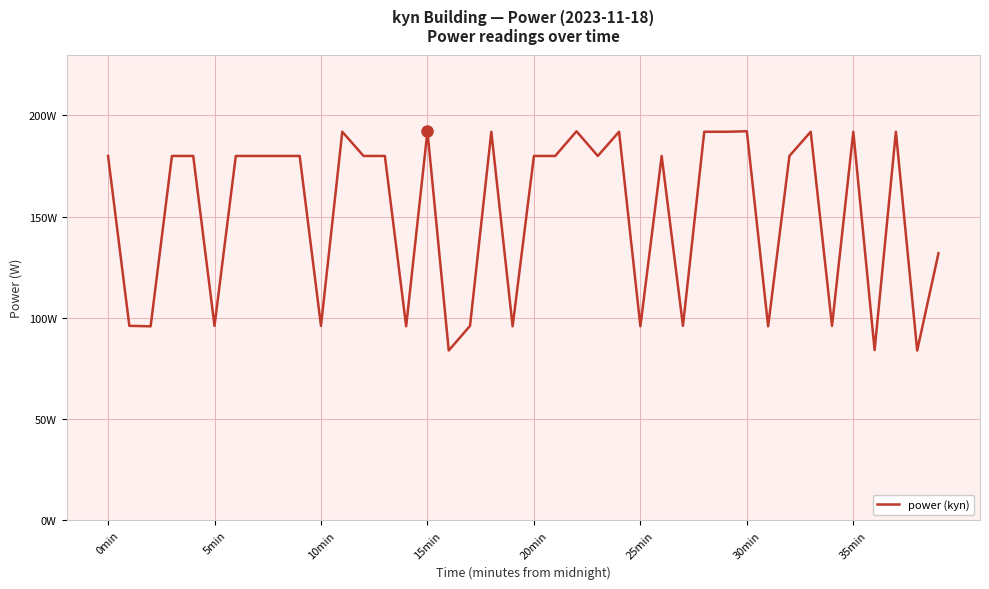

Where does the data first go above 180?

11